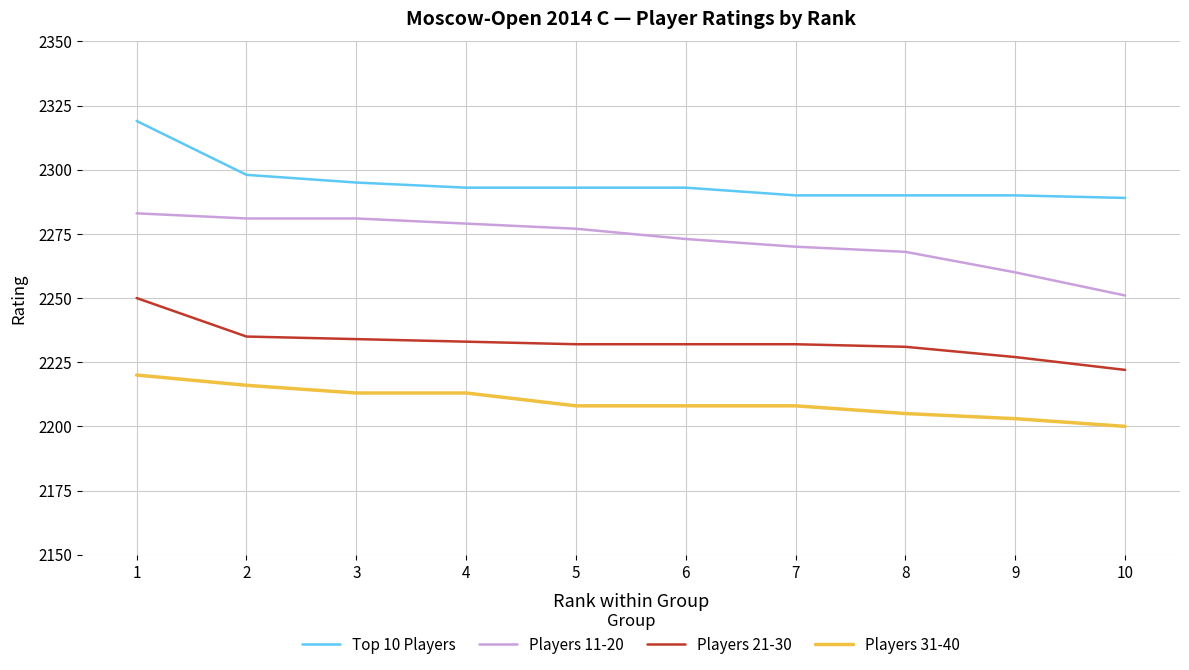

Which category has the highest value in the Players 11-20 series?

1